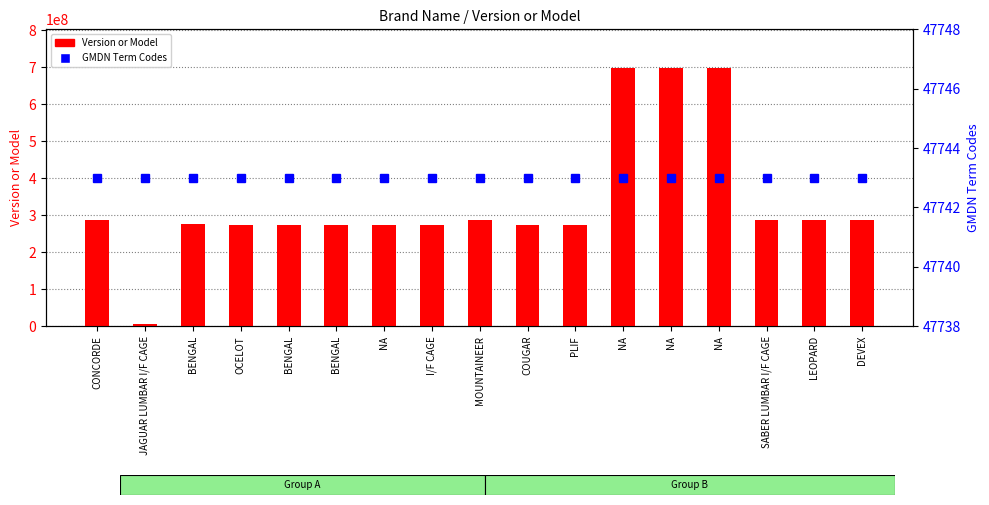

What is the value of the GMDN Term Codes bar at the 14th from the left?

47743